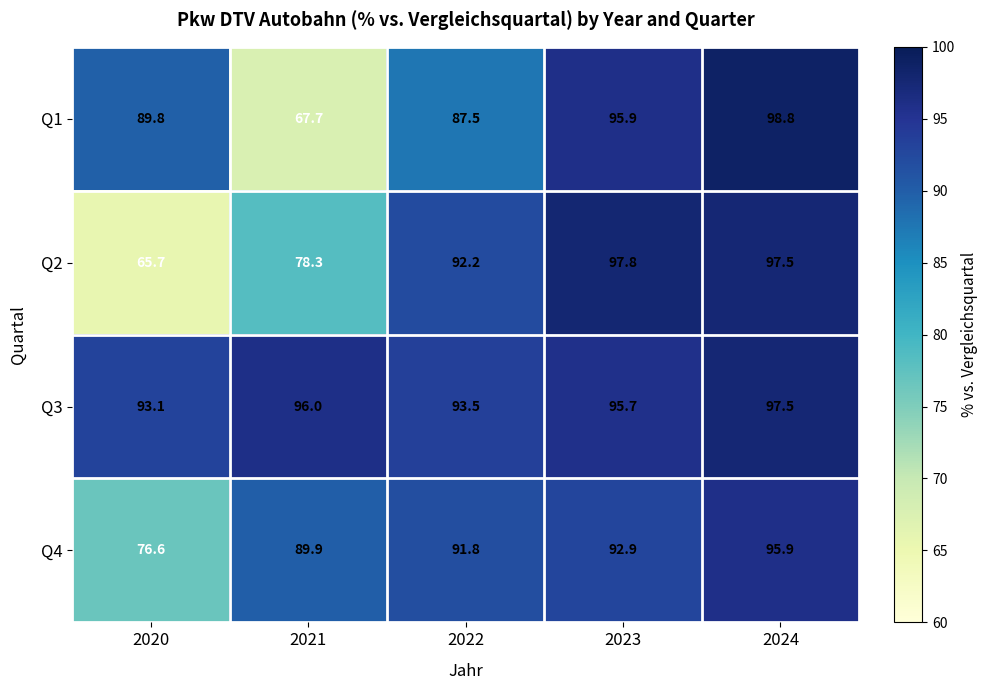

At how many categories does at least one series exceed 94?

3